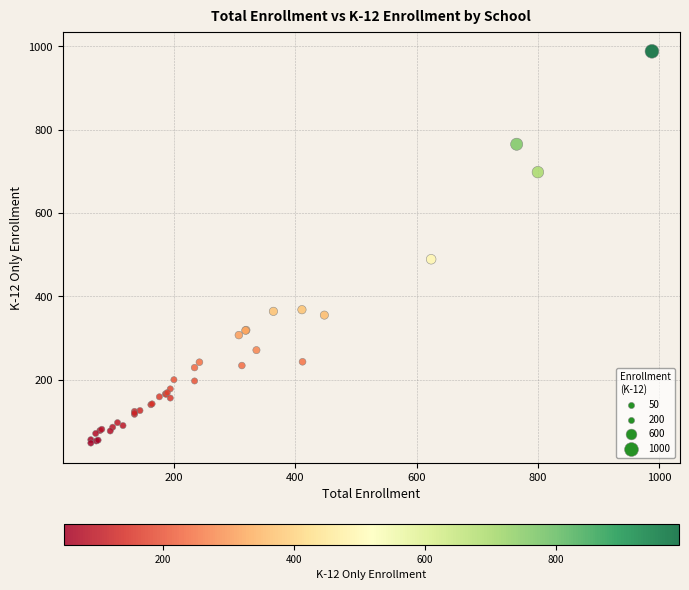

What Y value in the scatter plot is closest to 518?

489